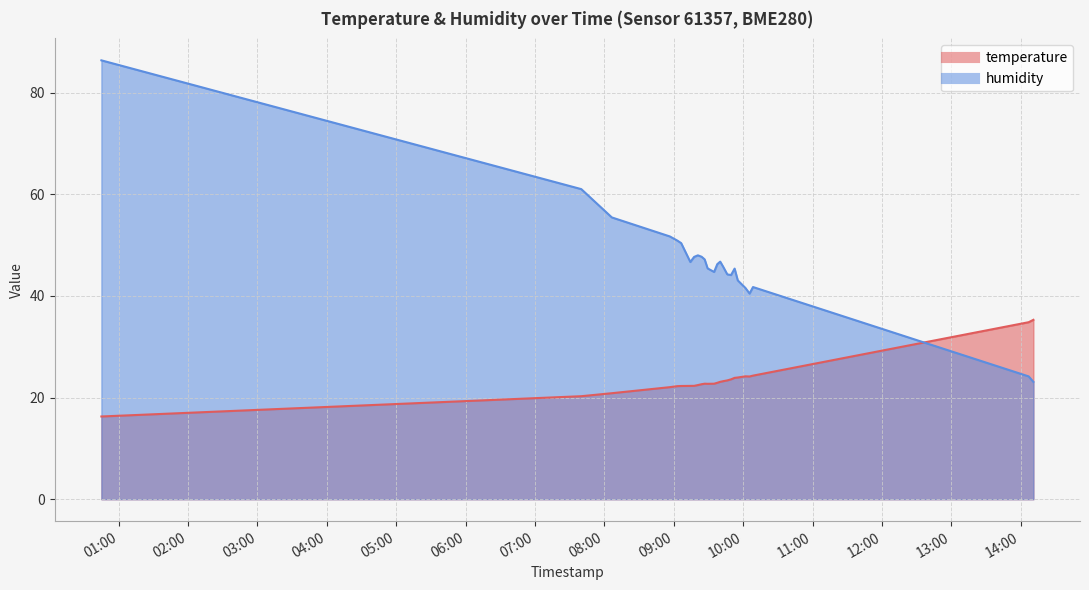

At 2023-06-26T09:29:15, list the series in order from largest to smallest.

humidity, temperature